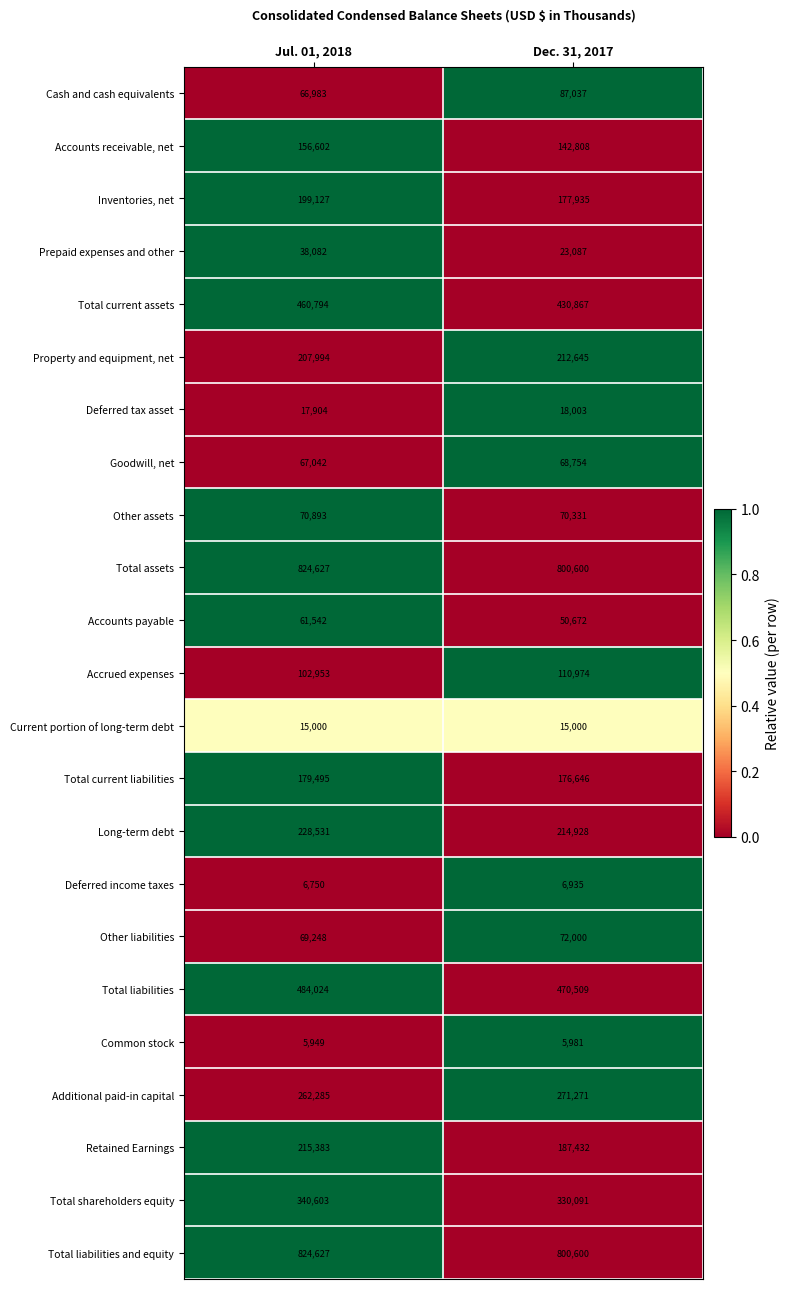

Where is Total liabilities and equity nearest to the value 812613?

Dec. 31, 2017